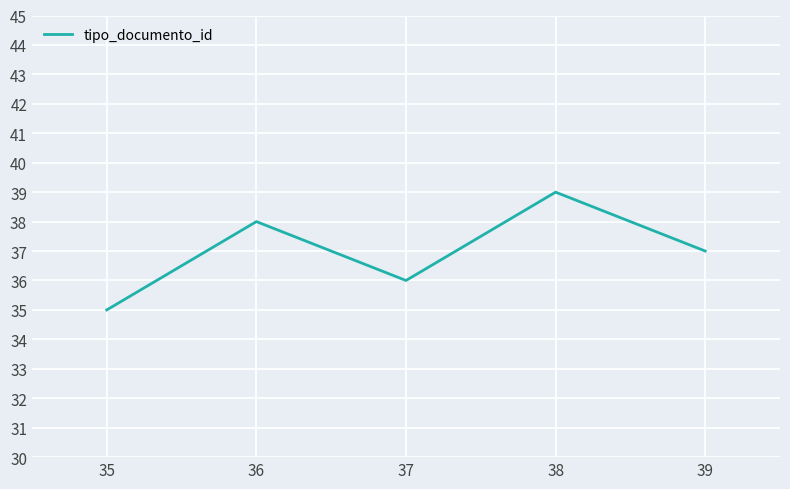

The value at 35 is 54. True or false?

False